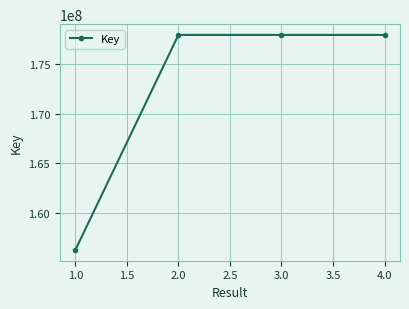

What is the maximum value shown in the chart?

177930206